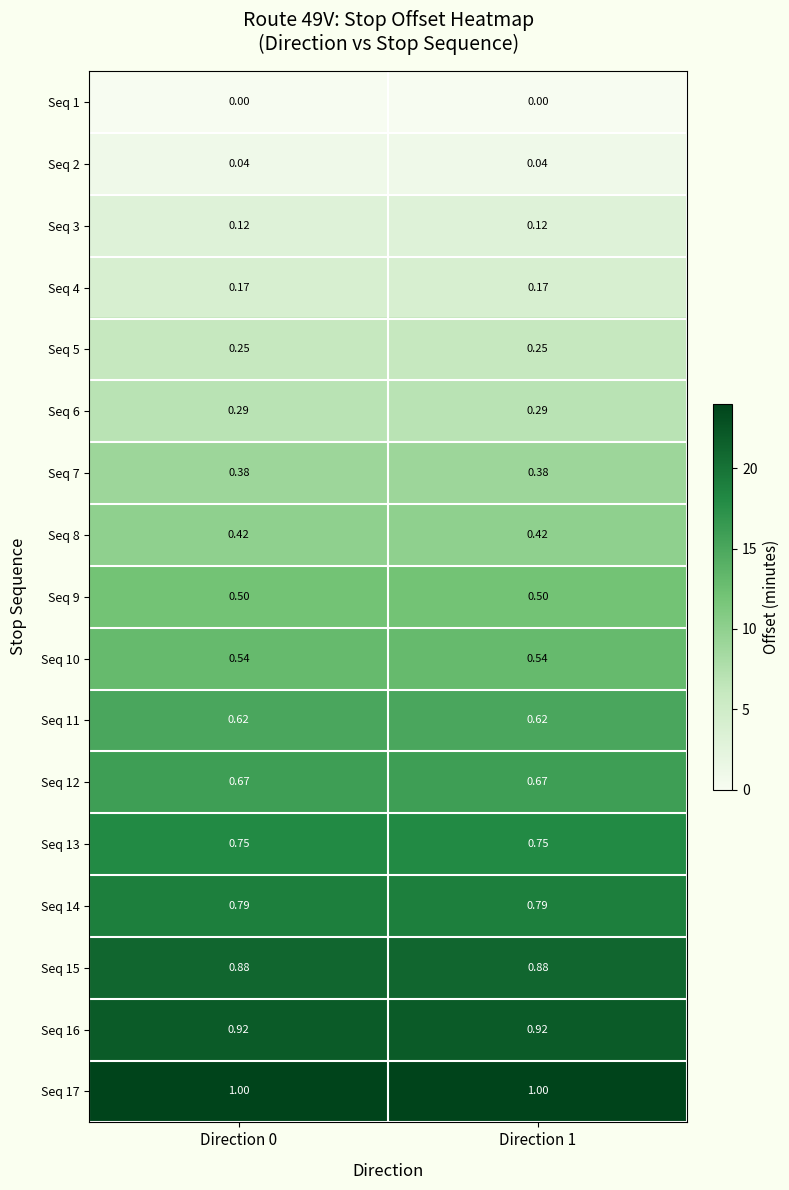

How many data points does each series have?

2